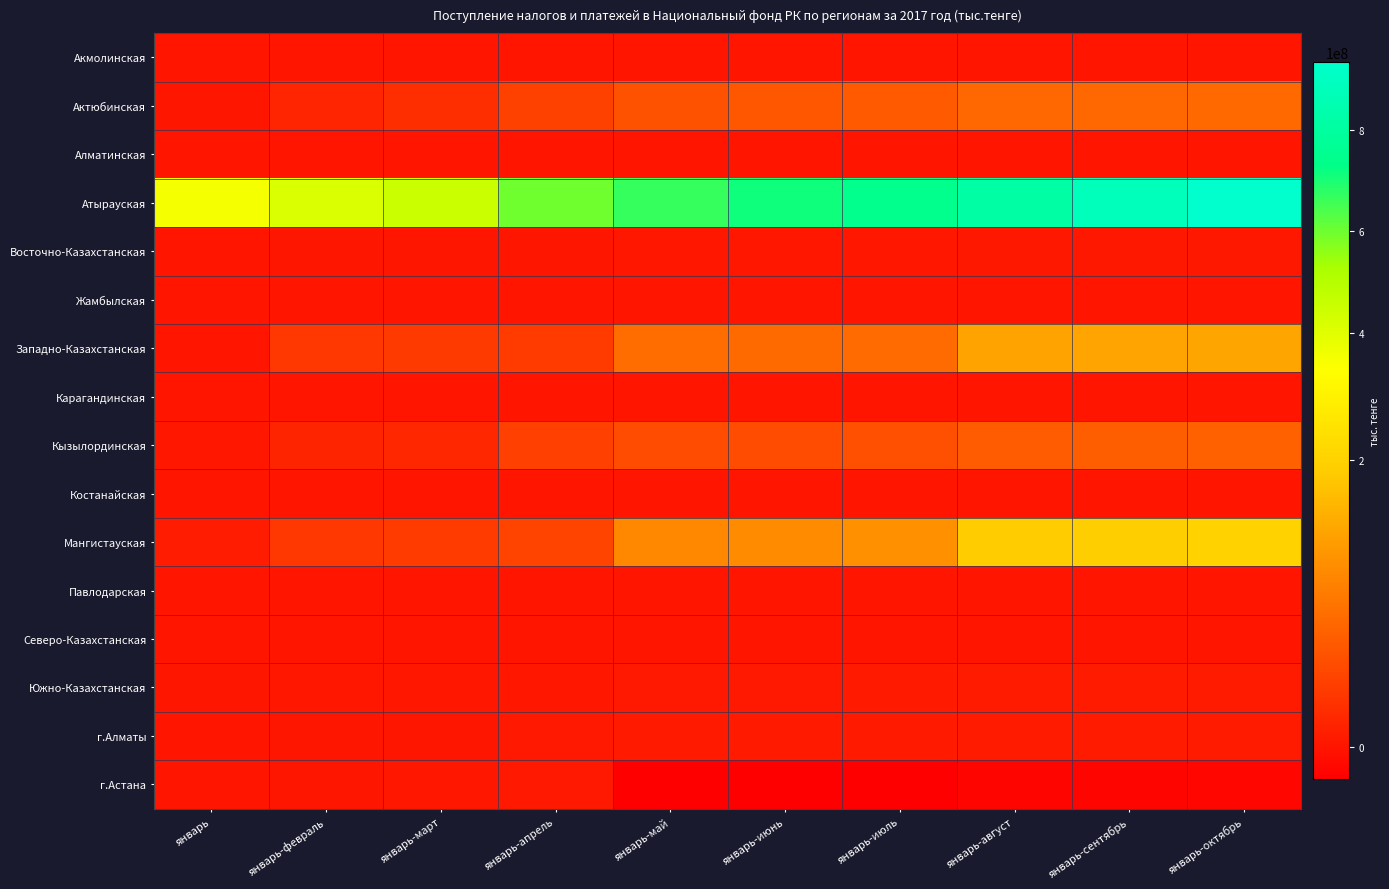

Reading left to right, what are all the values shown in this chart?

Акмолинская: январь=245	январь-февраль=348	январь-март=507	январь-апрель=1640	январь-май=1871	январь-июнь=3606	январь-июль=3709	январь-август=4012	январь-сентябрь=5119	январь-октябрь=5237
Актюбинская: январь=1408844	январь-февраль=17205188	январь-март=26938947	январь-апрель=46237945	январь-май=65000236	январь-июнь=69034992	январь-июль=72920854	январь-август=87295202	январь-сентябрь=87564048	январь-октябрь=88442072
Алматинская: январь=17028	январь-февраль=45627	январь-март=66558	январь-апрель=83843	январь-май=107554	январь-июнь=159738	январь-июль=178758	январь-август=191690	январь-сентябрь=207200	январь-октябрь=261665
Атырауская: январь=348667023	январь-февраль=415420877	январь-март=452599939	январь-апрель=598510532	январь-май=665189581	январь-июнь=713251923	январь-июль=743779919	январь-август=814725776	январь-сентябрь=880861593	январь-октябрь=932140545
Восточно-Казахстанская: январь=573	январь-февраль=816557	январь-март=916132	январь-апрель=917409	январь-май=1640709	январь-июнь=1798500	январь-июль=1799499	январь-август=2670730	январь-сентябрь=2683469	январь-октябрь=2683841
Жамбылская: январь=2243	январь-февраль=4365	январь-март=7220	январь-апрель=8599	январь-май=8662	январь-июнь=9068	январь-июль=9201	январь-август=12277	январь-сентябрь=12953	январь-октябрь=14733
Западно-Казахстанская: январь=-46489	январь-февраль=36734725	январь-март=39452939	январь-апрель=40017185	январь-май=91390870	январь-июнь=89070104	январь-июль=89667614	январь-август=149820998	январь-сентябрь=150409689	январь-октябрь=151529203
Карагандинская: январь=345	январь-февраль=855	январь-март=1200	январь-апрель=1545	январь-май=1890	январь-июнь=2236	январь-июль=2581	январь-август=2926	январь-сентябрь=3616	январь-октябрь=3616
Кызылординская: январь=2493541	январь-февраль=15714747	январь-март=18689666	январь-апрель=45401310	январь-май=57419440	январь-июнь=58103956	январь-июль=61171402	январь-август=73874260	январь-сентябрь=76670657	январь-октябрь=79840548
Костанайская: январь=79	январь-февраль=79	январь-март=2475	январь-апрель=2475	январь-май=2475	январь-июнь=2475	январь-июль=2347	январь-август=3470	январь-сентябрь=3470	январь-октябрь=3470
Мангистауская: январь=7729958	январь-февраль=36037513	январь-март=39952873	январь-апрель=49146698	январь-май=121248926	январь-июнь=125288895	январь-июль=129612862	январь-август=191734281	январь-сентябрь=195915535	январь-октябрь=200497088
Павлодарская: январь=45	январь-февраль=89	январь-март=165	январь-апрель=165	январь-май=165	январь-июнь=165	январь-июль=165	январь-август=165	январь-сентябрь=165	январь-октябрь=165
Северо-Казахстанская: январь=0	январь-февраль=0	январь-март=0	январь-апрель=0	январь-май=0	январь-июнь=0	январь-июль=0	январь-август=0	январь-сентябрь=0	январь-октябрь=0
Южно-Казахстанская: январь=838973	январь-февраль=1951734	январь-март=2395803	январь-апрель=2449831	январь-май=3647426	январь-июнь=4188634	январь-июль=5219588	январь-август=6096846	январь-сентябрь=6611703	январь-октябрь=7233144
г.Алматы: январь=8571	январь-февраль=758393	январь-март=905924	январь-апрель=3974273	январь-май=4930629	январь-июнь=5098911	январь-июль=4946936	январь-август=5606586	январь-сентябрь=5871690	январь-октябрь=5976017
г.Астана: январь=469511	январь-февраль=936061	январь-март=1874182	январь-апрель=3697781	январь-май=-22807279	январь-июнь=-22340651	январь-июль=-21941770	январь-август=-16923118	январь-сентябрь=-16345233	январь-октябрь=-15946061